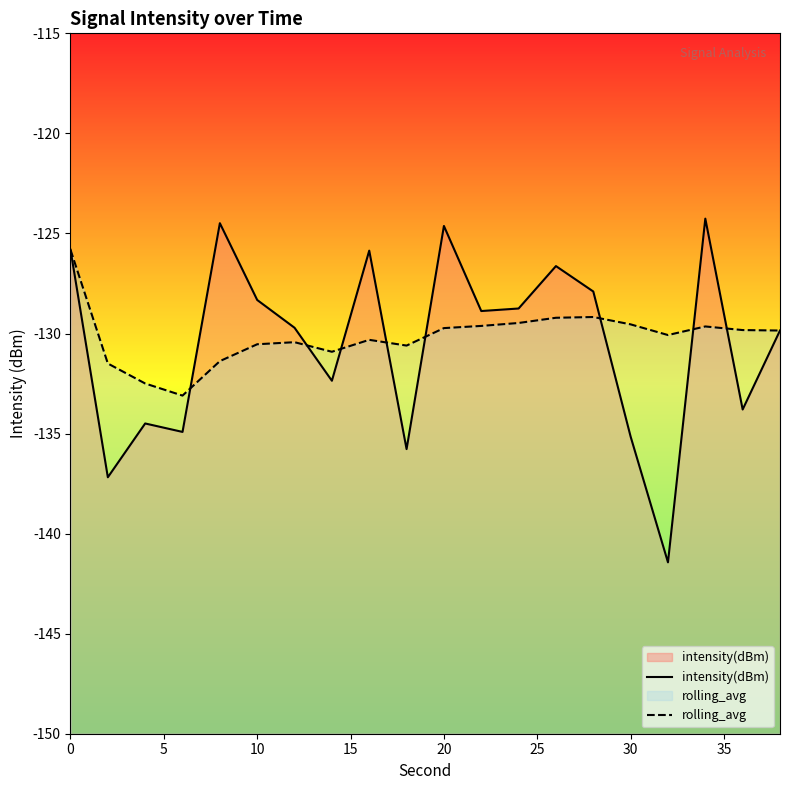

How many categories are shown in the chart?

20